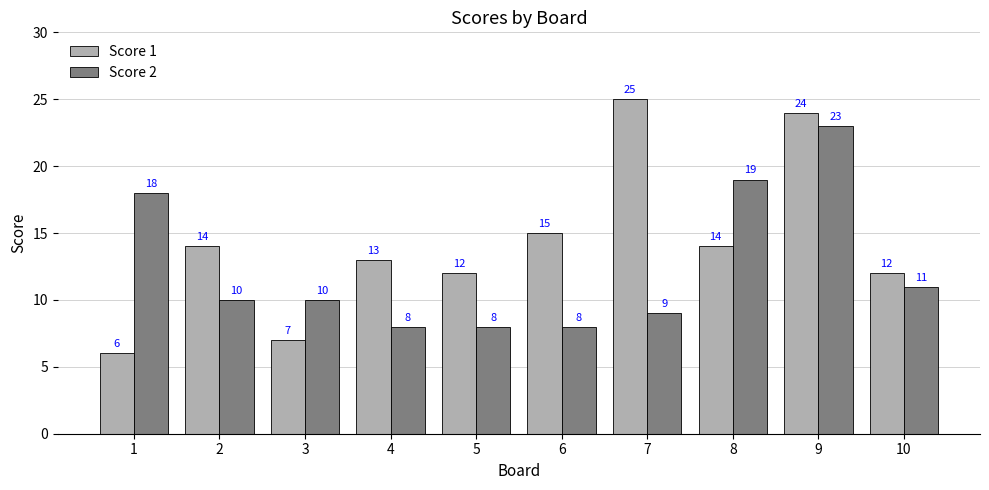

Is the value of Score 1 at 10 greater than the value of Score 2 at 10?

Yes